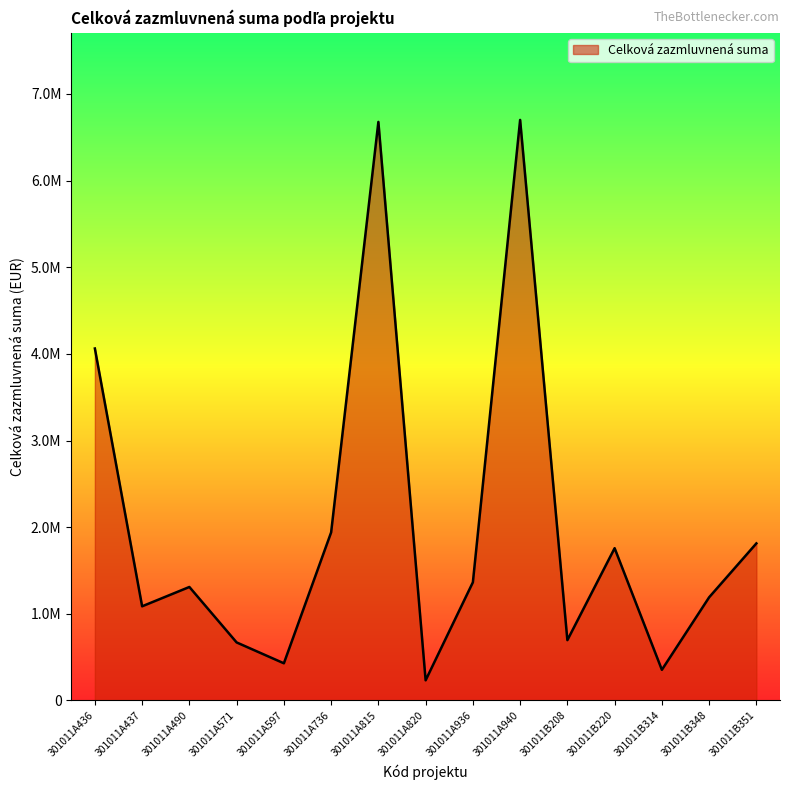

What is the value of the 15th point from the left?

1812923.2